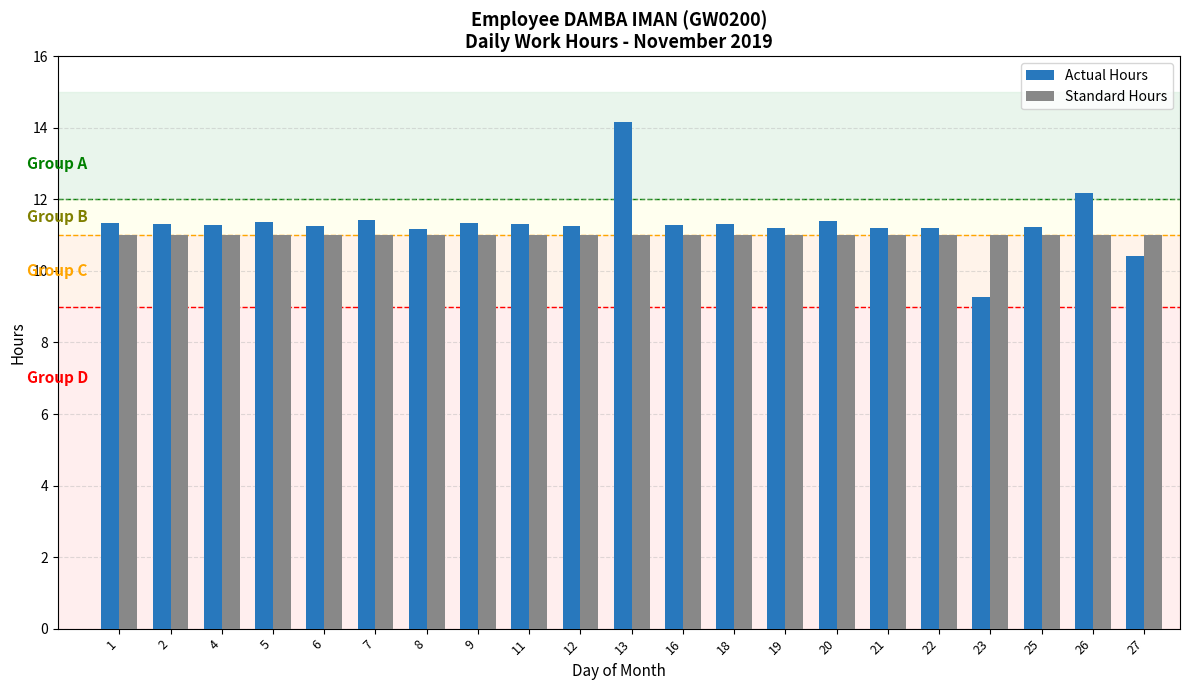

List the series in order of their peak value, highest first.

Actual Hours, Standard Hours